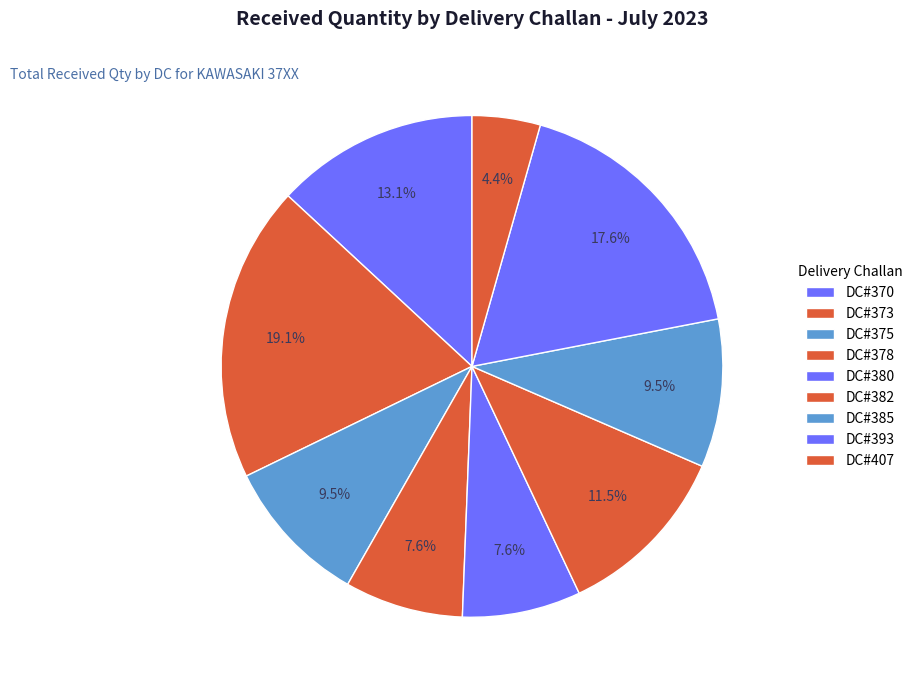

How many segments does this pie chart have?

9